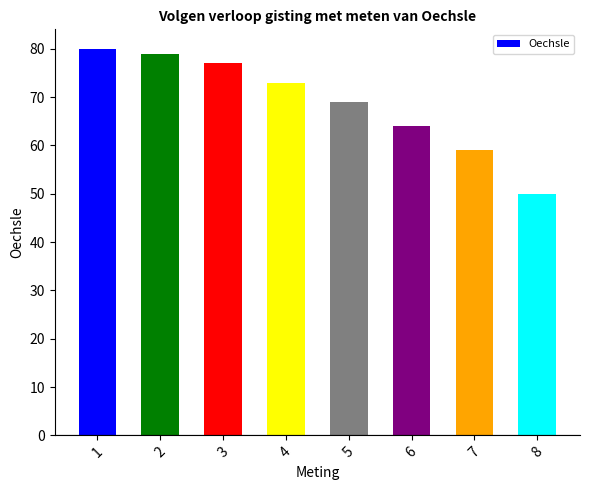

Reading right to left, list all the values displayed in this chart.

50	59	64	69	73	77	79	80